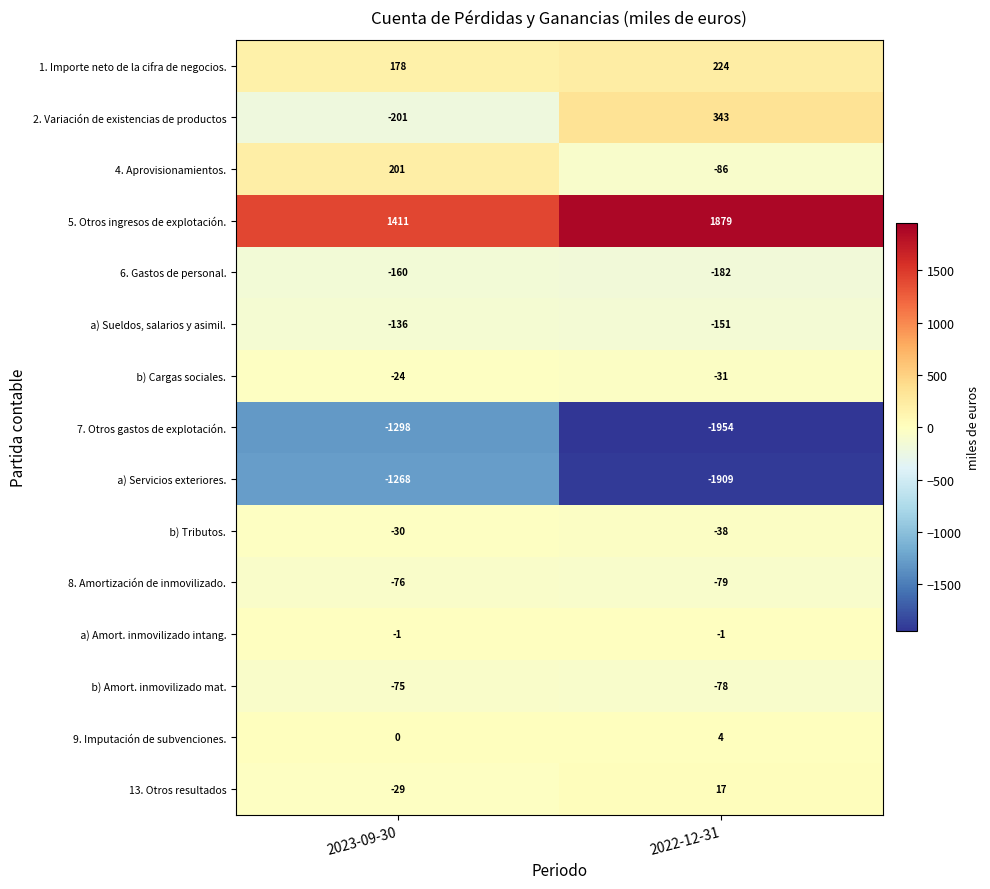

Which category has the lowest value across all series?

2022-12-31